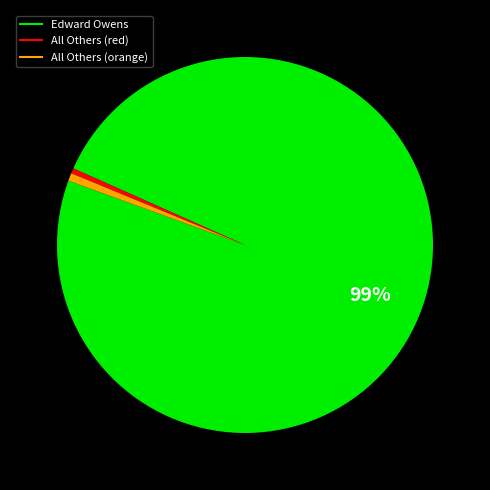

To the nearest percent, what is the average slice percentage?

33%